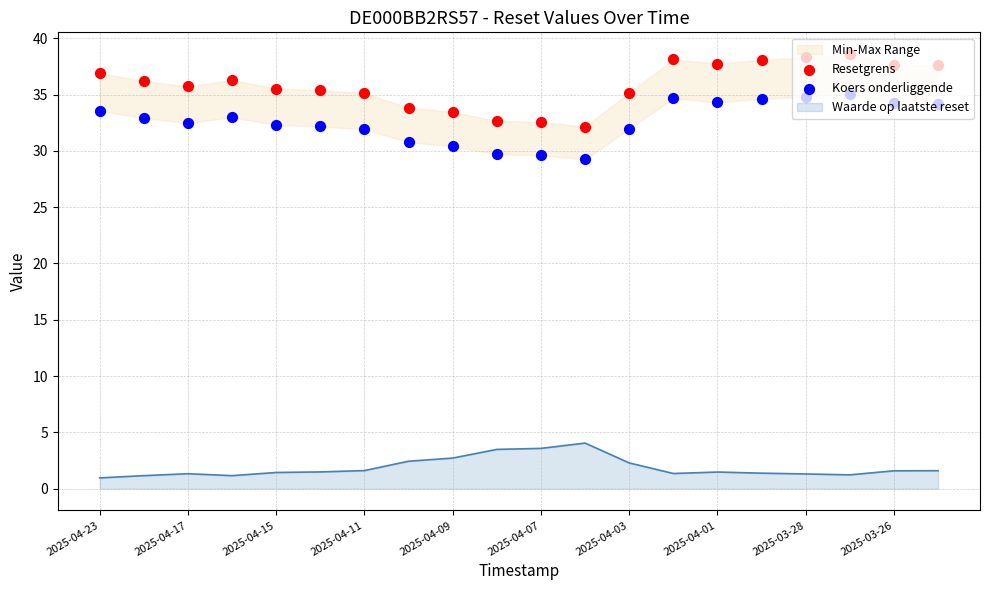

Which series has the largest total across all categories?

Resetgrens